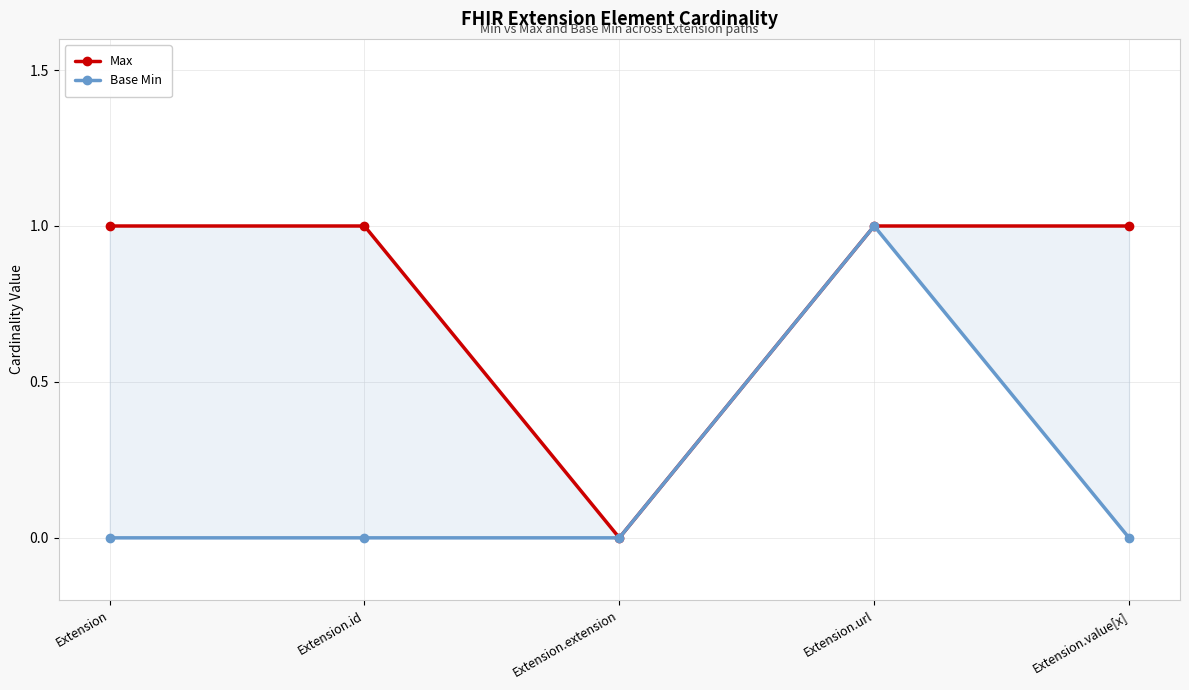

What is the difference between the maximum and minimum values in the Base Min series?

1